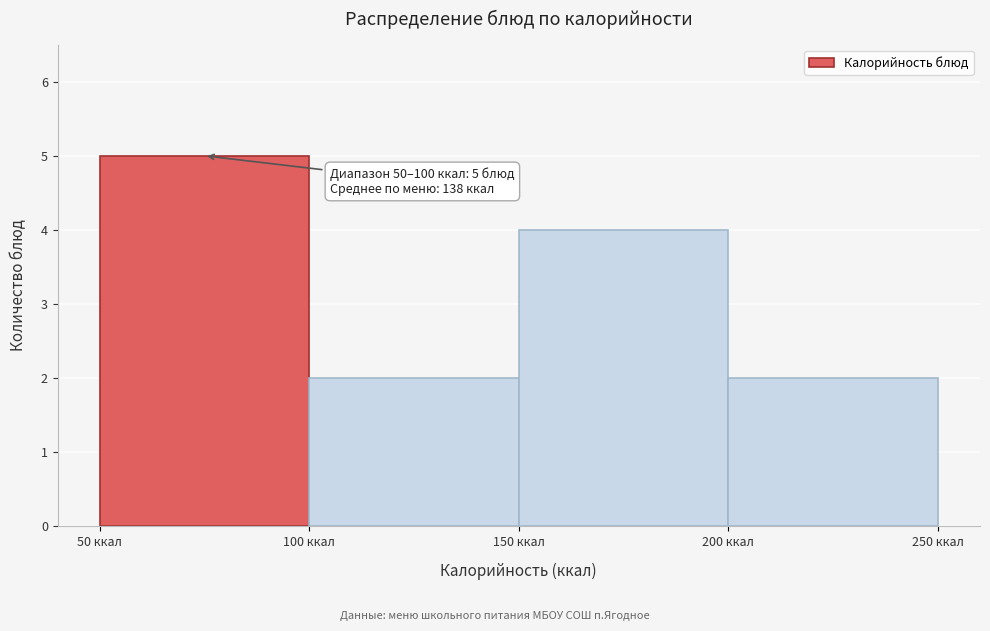

Which range on the x-axis has the tallest bar?

50 to 100